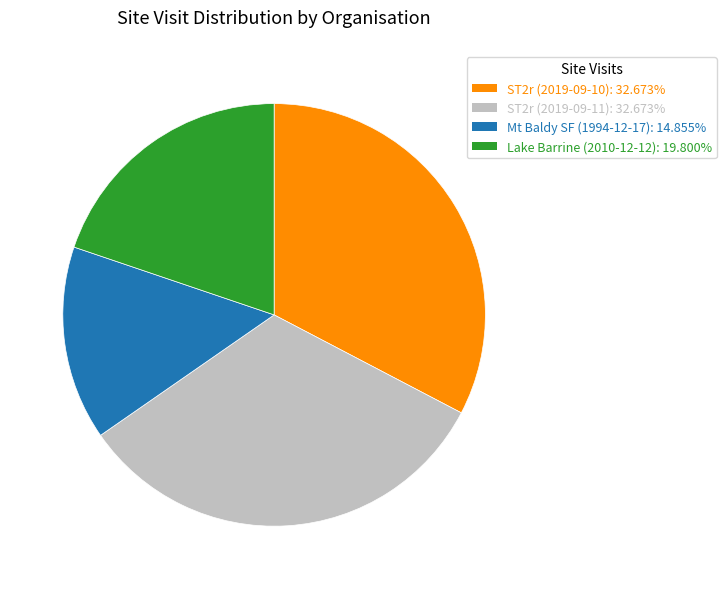

Approximately how many times larger is the value at Mt Baldy SF (1994-12-17) compared to ST2r (2019-09-11)?

0.5